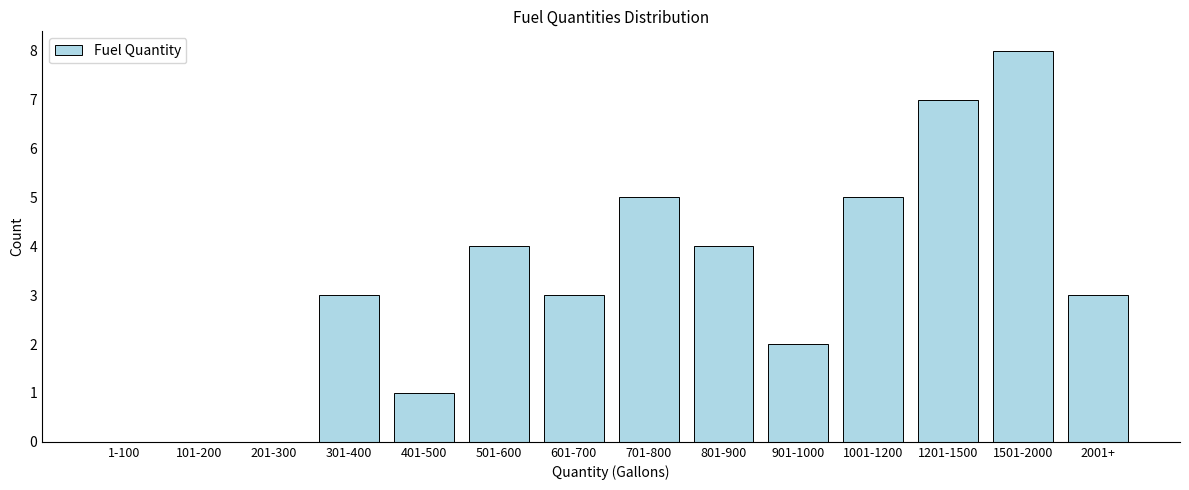

Reading right to left, extract all data points from this chart.

2001+=3	1501-2000=8	1201-1500=7	1001-1200=5	901-1000=2	801-900=4	701-800=5	601-700=3	501-600=4	401-500=1	301-400=3	201-300=0	101-200=0	1-100=0